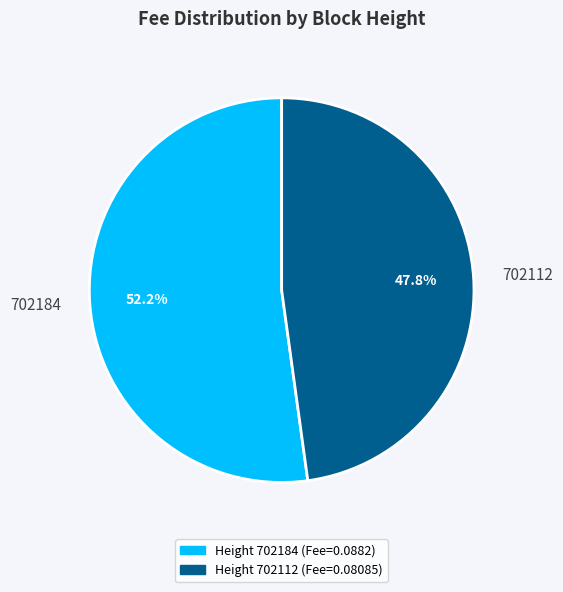

Which slice is the largest?

702184